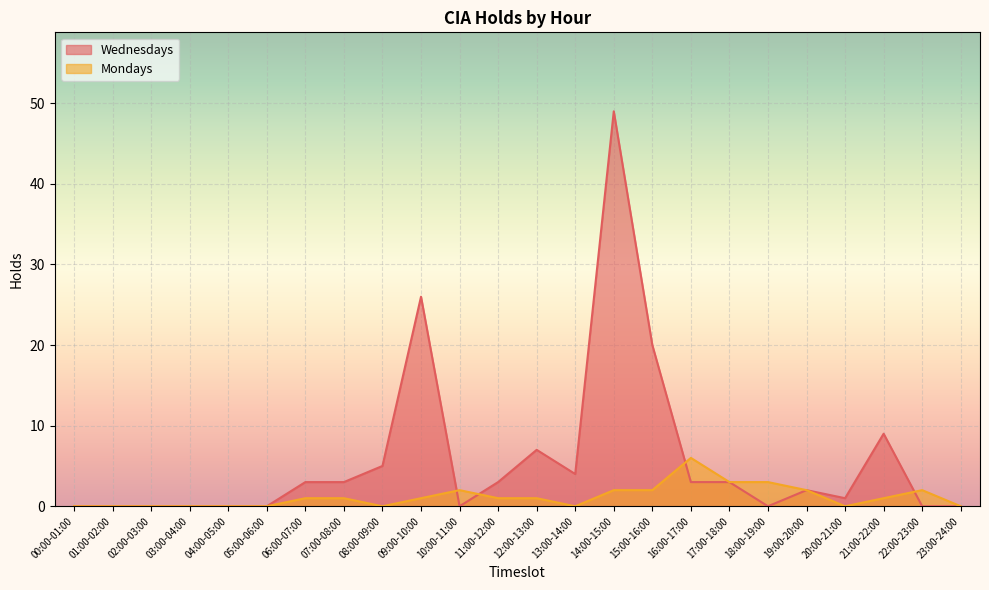

Read the Mondays value at 12:00-13:00.

1